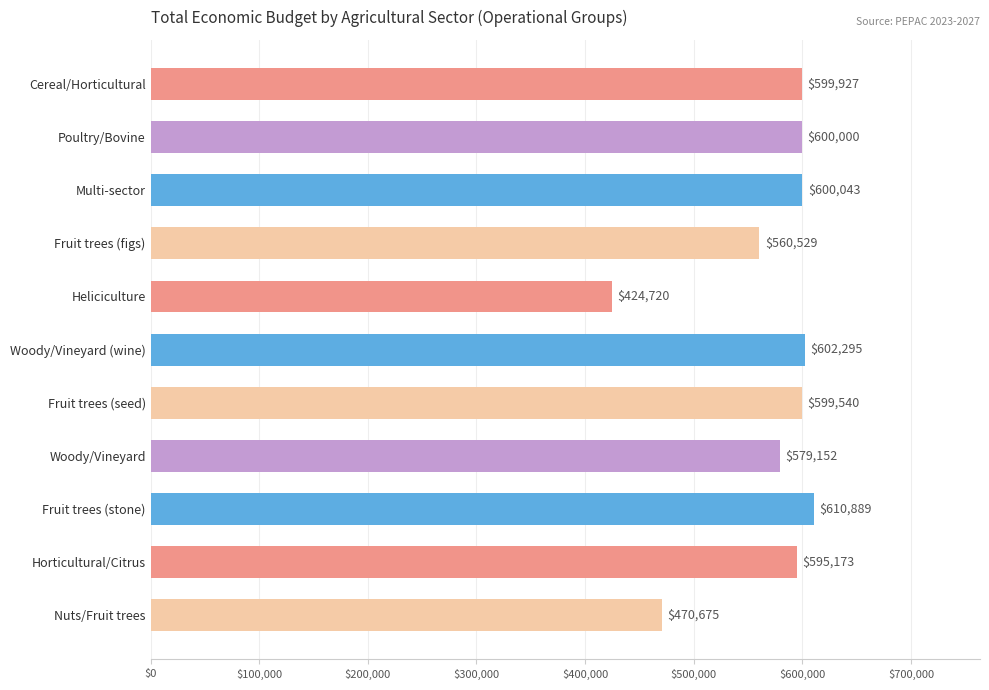

Reading top to bottom, transcribe all the data shown in this chart.

599927	600000	600043	560529	424720	602295	599540	579152	610889	595173	470675